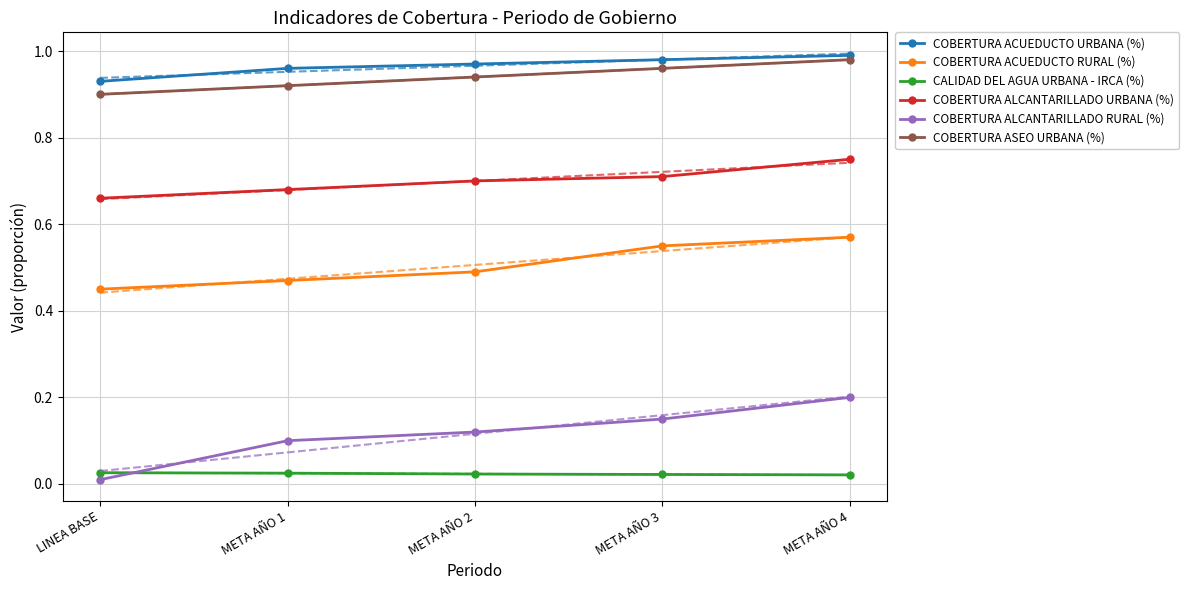

At which category is the sum across all series the highest?

META AÑO 4